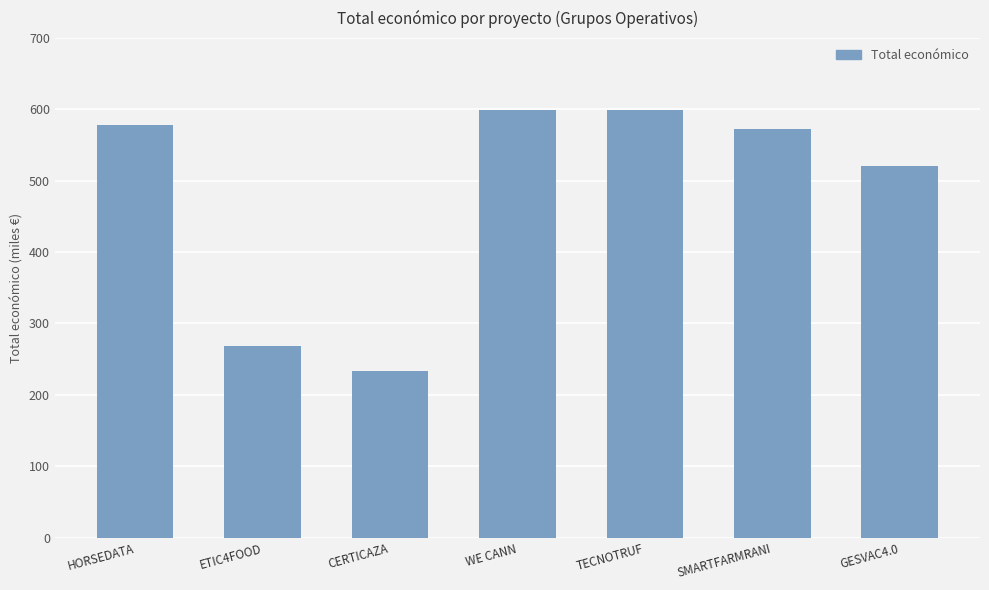

What is the change in value from CERTICAZA to WE CANN?

+366801